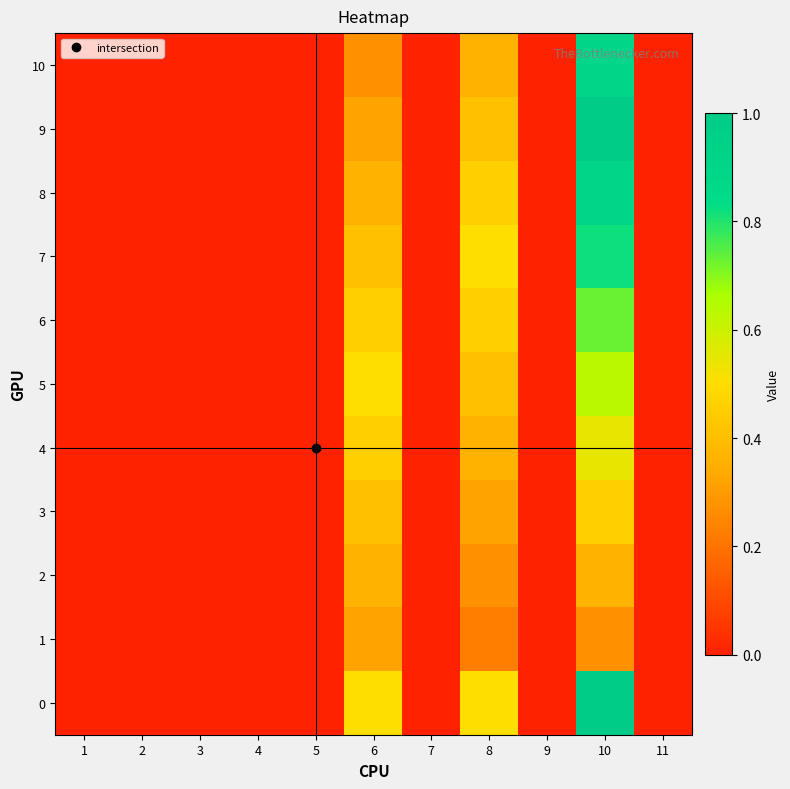

At which category is the sum across all series the highest?

10